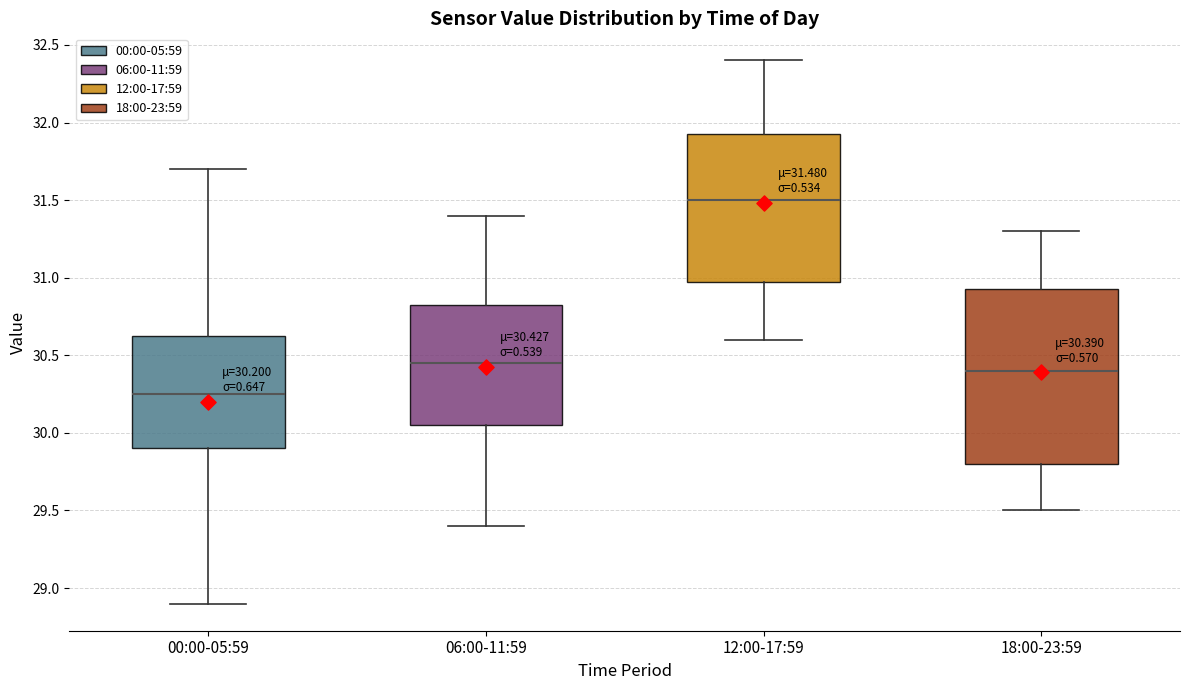

Which box is the tallest, from its lower edge to its upper edge?

18:00-23:59